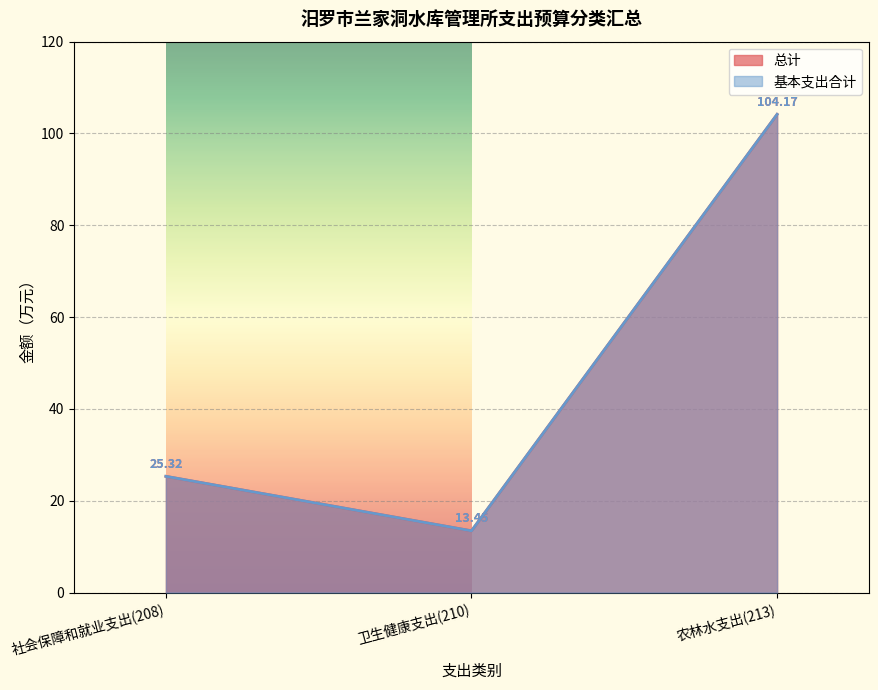

What is the difference between the 基本支出合计 values at 农林水支出(213) and 卫生健康支出(210)?

90.7